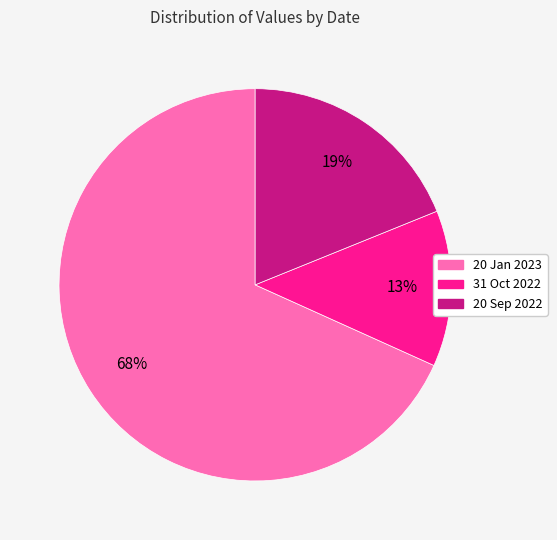

What is the largest slice in the pie chart?

20 Jan 2023